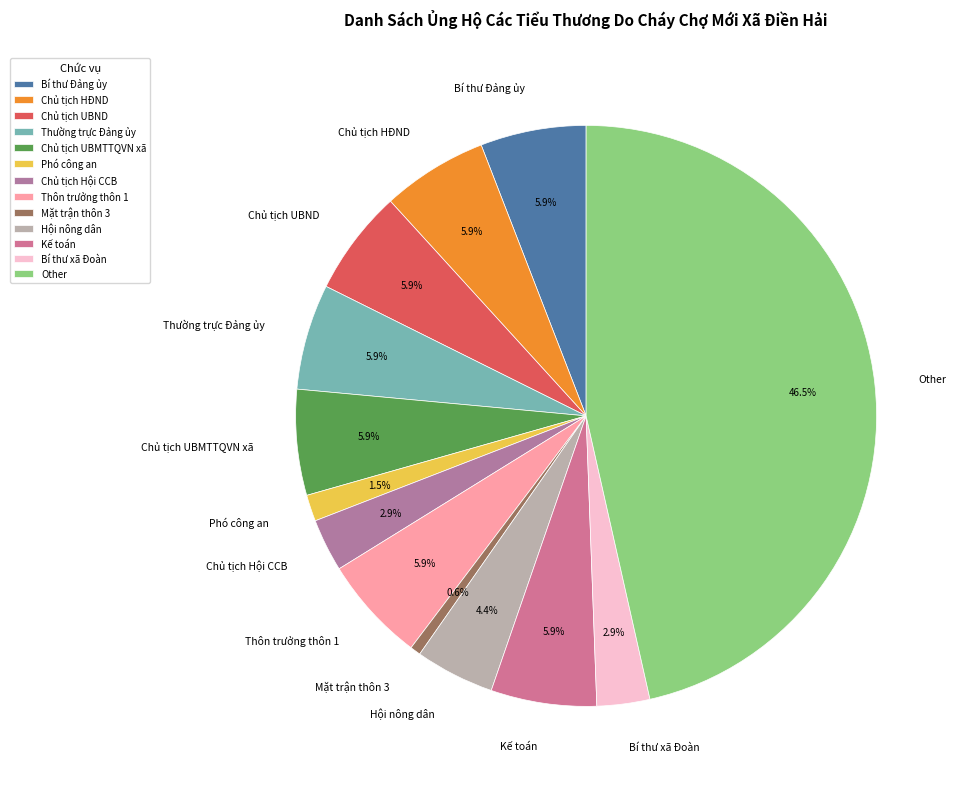

What percentage do Mặt trận thôn 3 and Chủ tịch UBND together represent?

6.5%